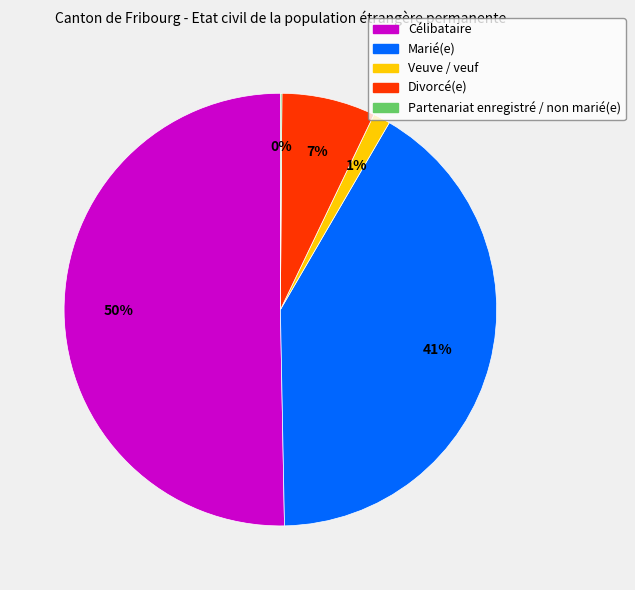

Is it true that Veuve / veuf is 1% of the pie?

True